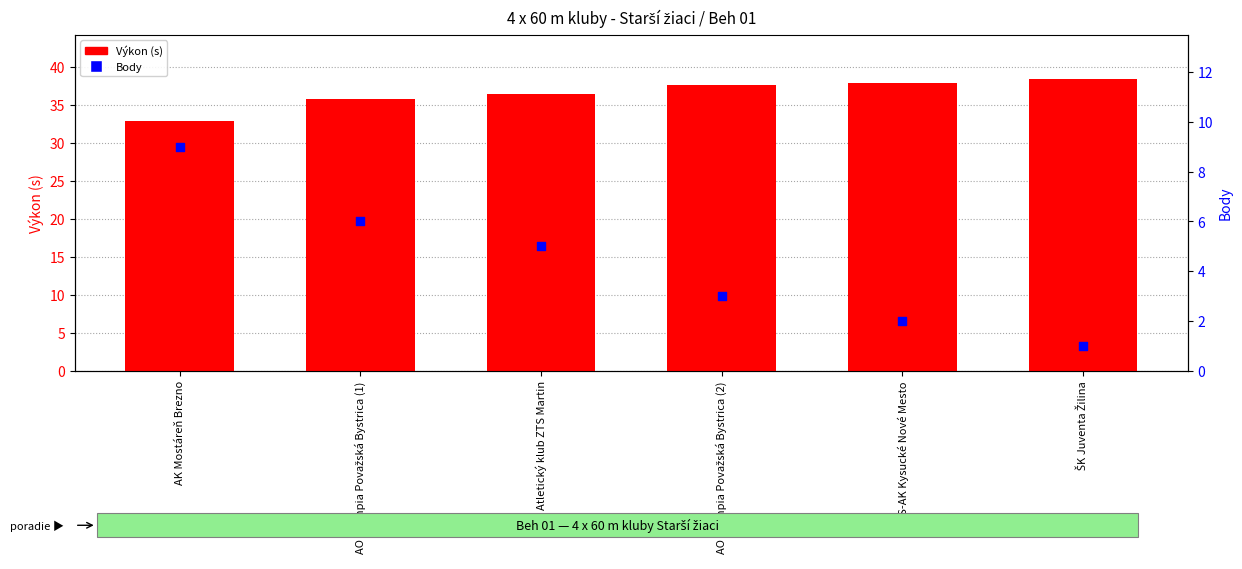

Is the value of Výkon (s) at AO Olympia Považská Bystrica (2) greater than the value of Body at ŠK Juventa Žilina?

Yes